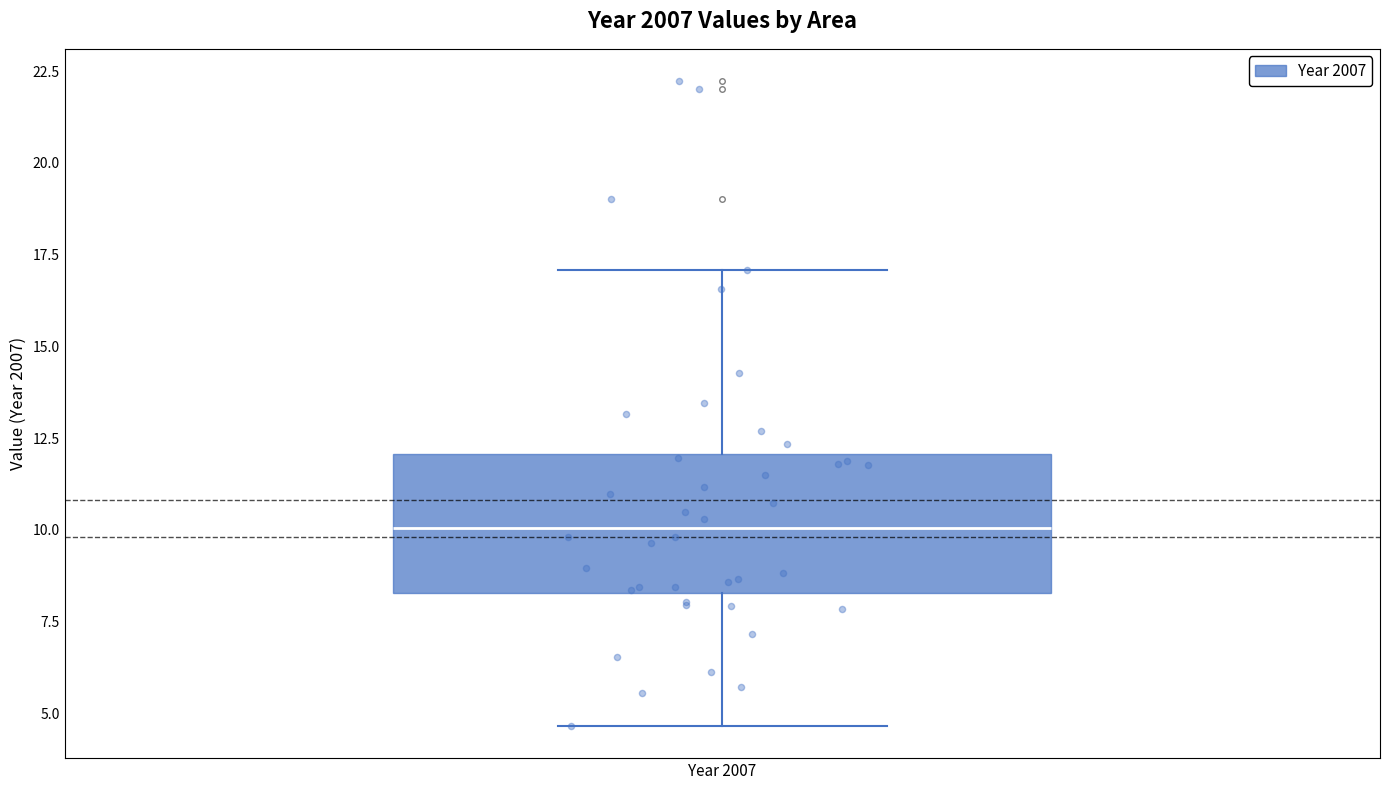

Where does the median line of the box for Year 2007 sit on the y-axis? The values are not printed on the chart, so give them approximately, as read against the axis.

10.0